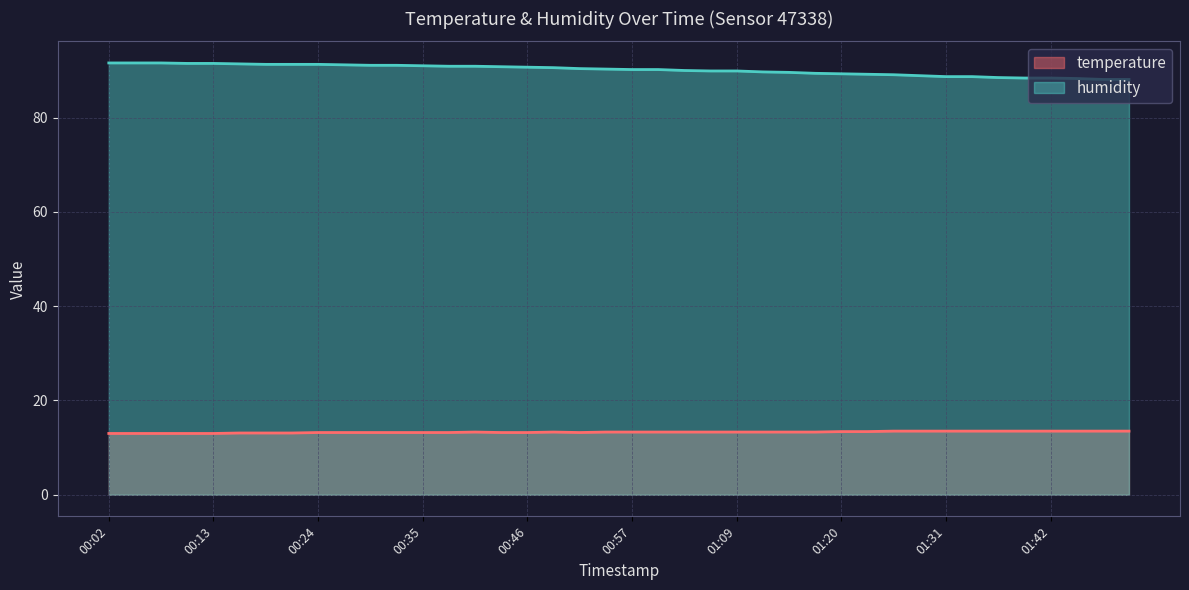

What is the value of the humidity point at the 34th from the left?

88.7